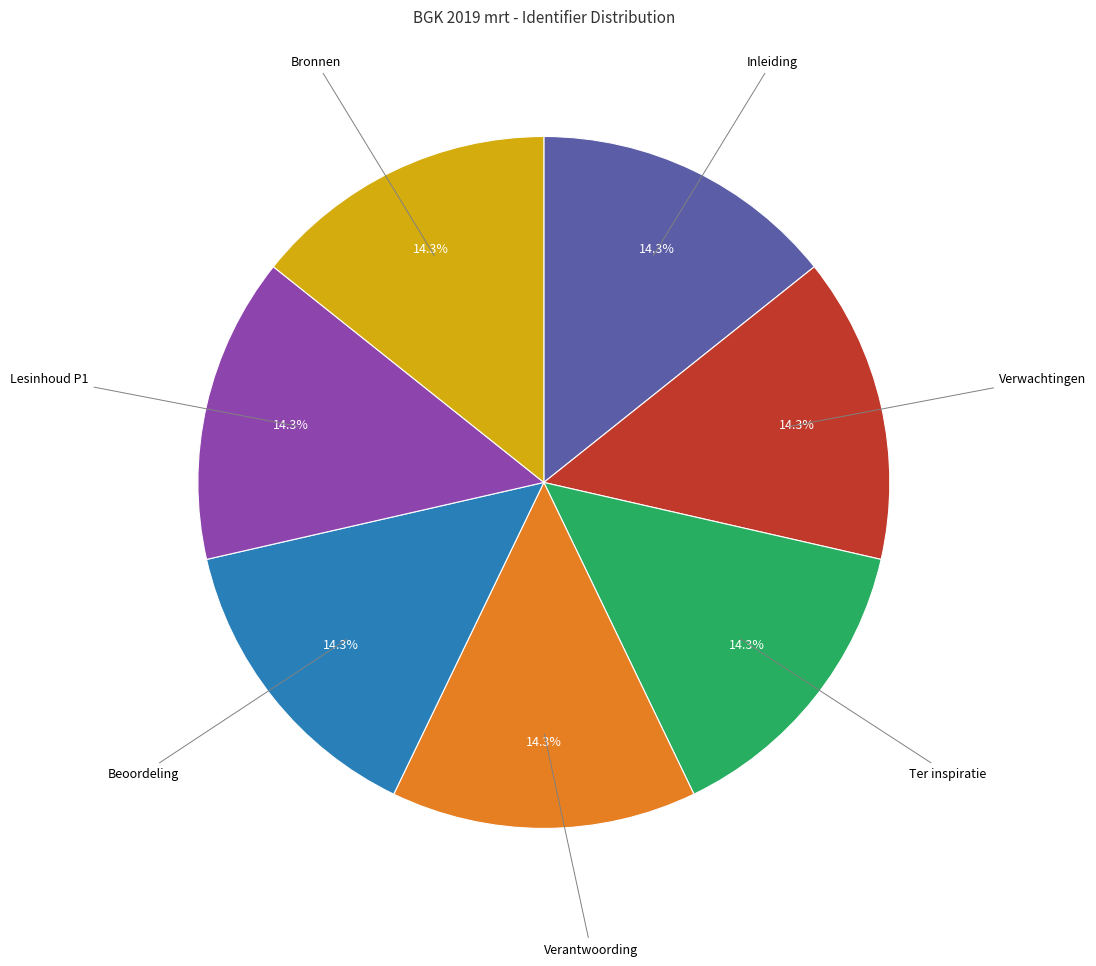

What is the total percentage of Ter inspiratie and Verwachtingen?

28.6%